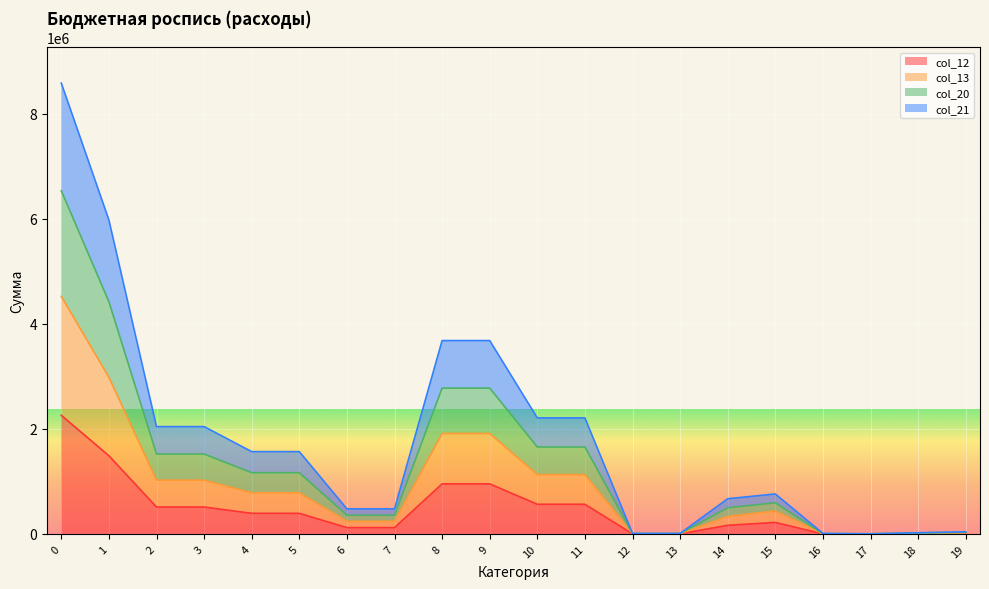

True or false: col_21 and col_13 cross at least once.

False